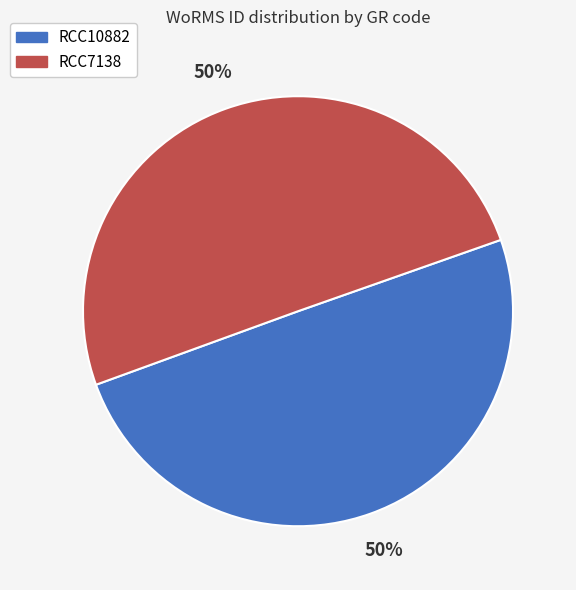

To the nearest percent, what portion does RCC10882 represent?

50%